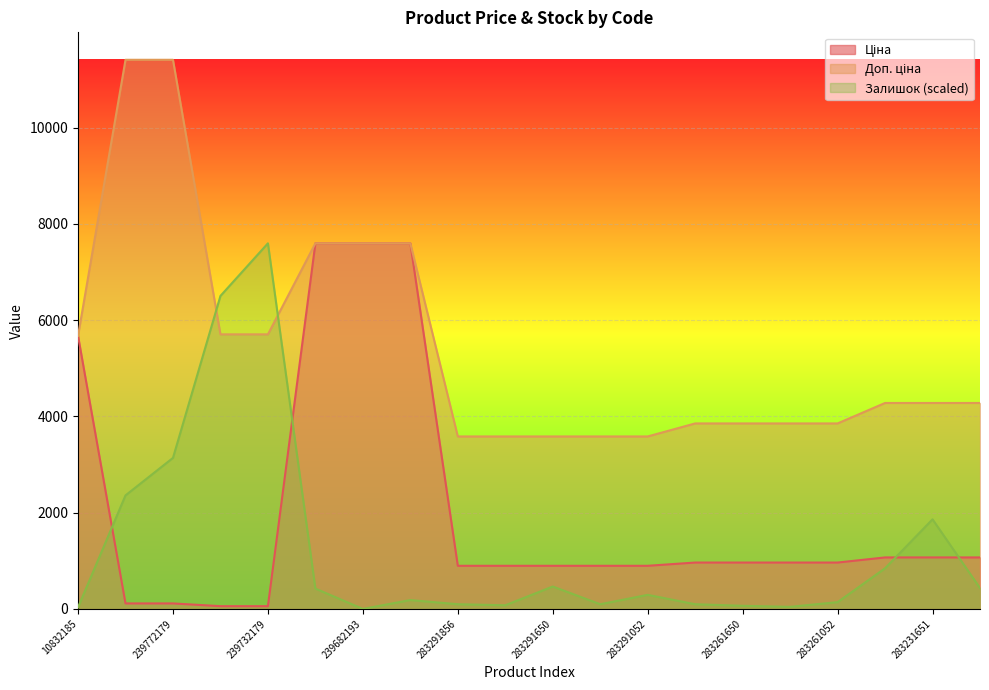

At which label does Ціна reach its peak?

239682195